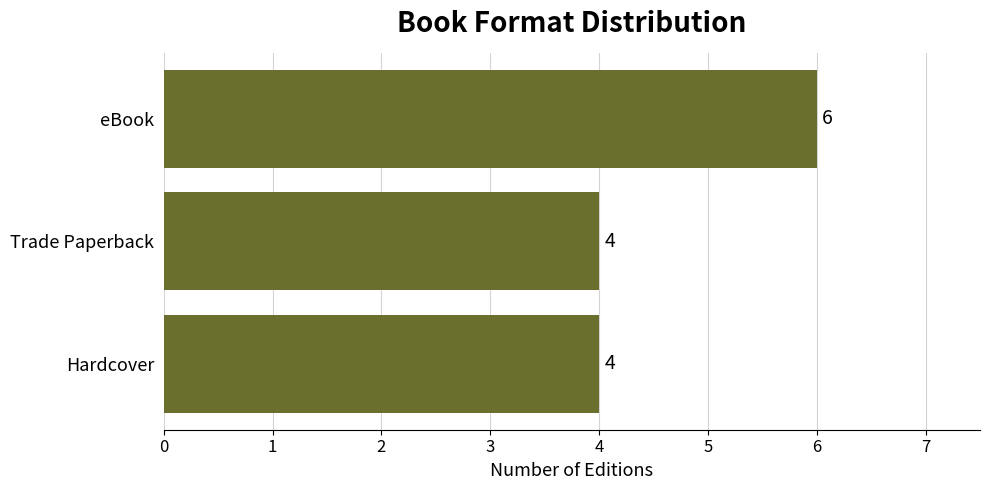

The value at eBook is 6. True or false?

True